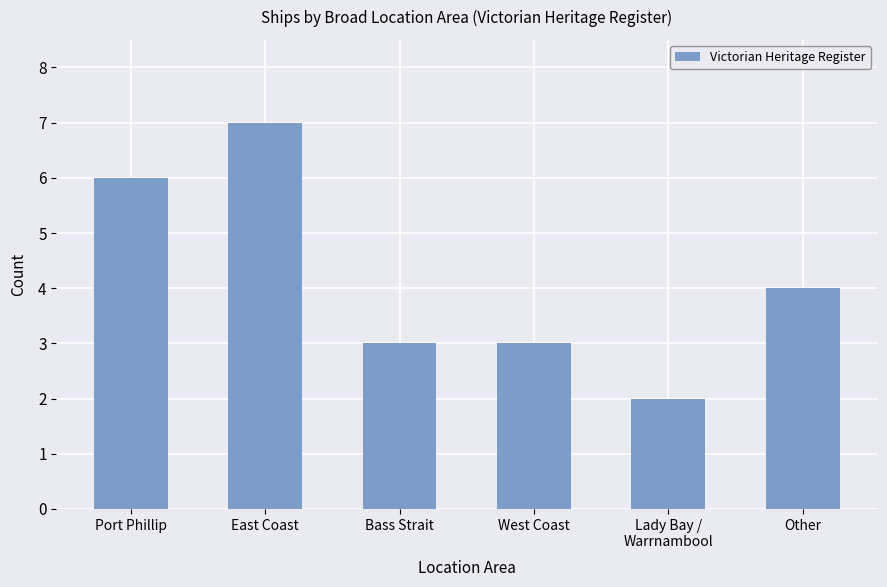

True or false: the data shows 2 at Port Phillip.

False